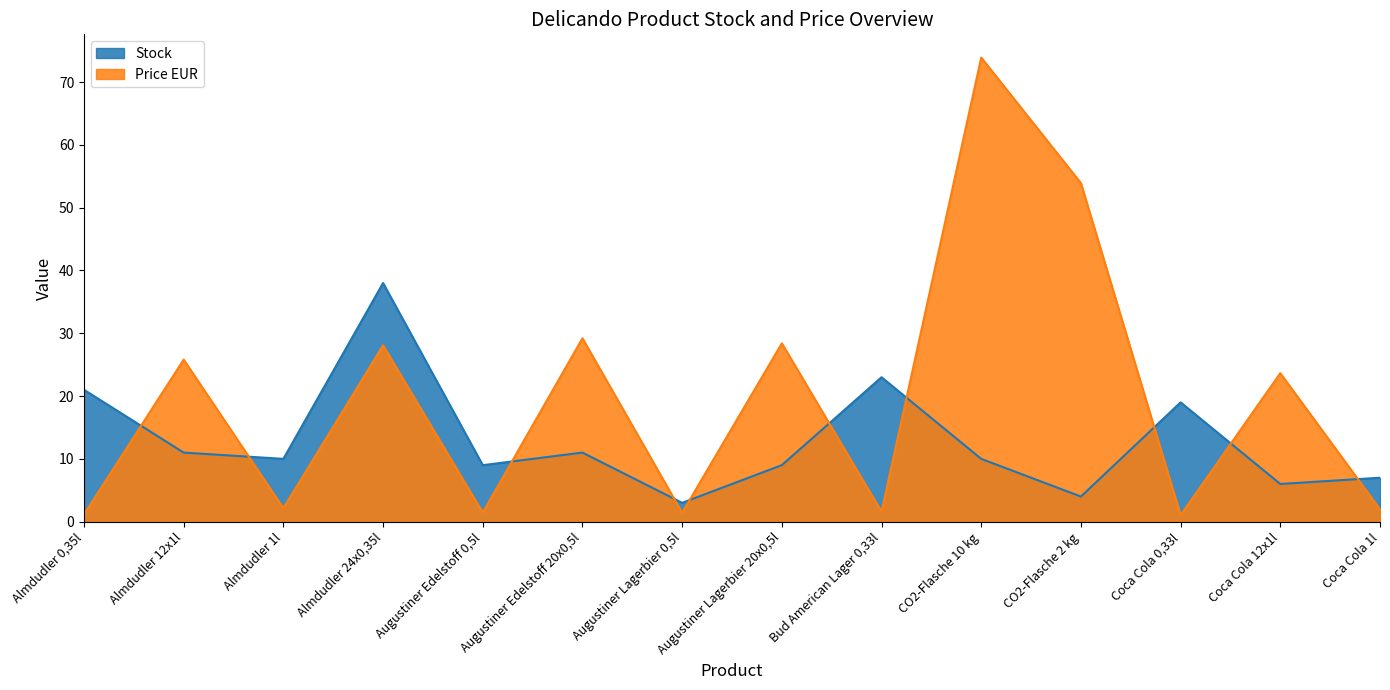

What is the highest value of the Price EUR series?

73.9